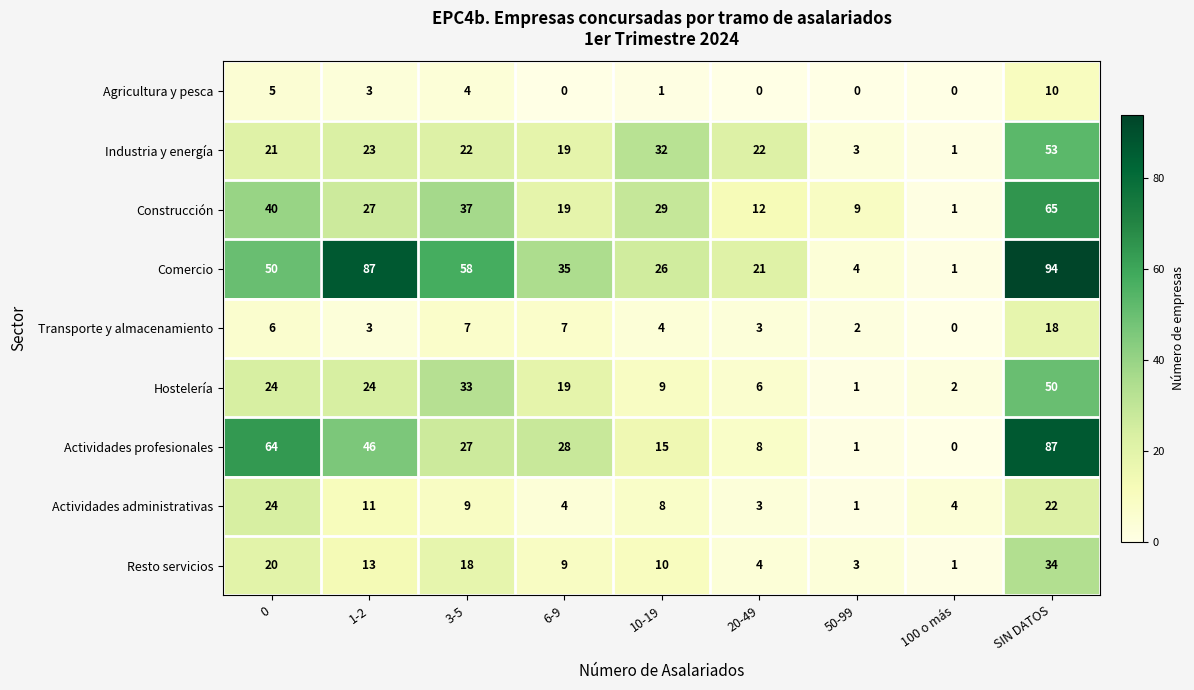

What is the difference between the highest and lowest values at 10-19?

31